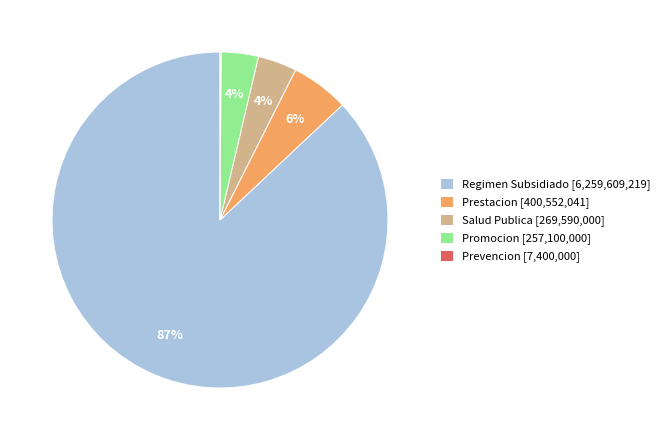

True or false: Regimen Subsidiado accounts for 99% of the total.

False